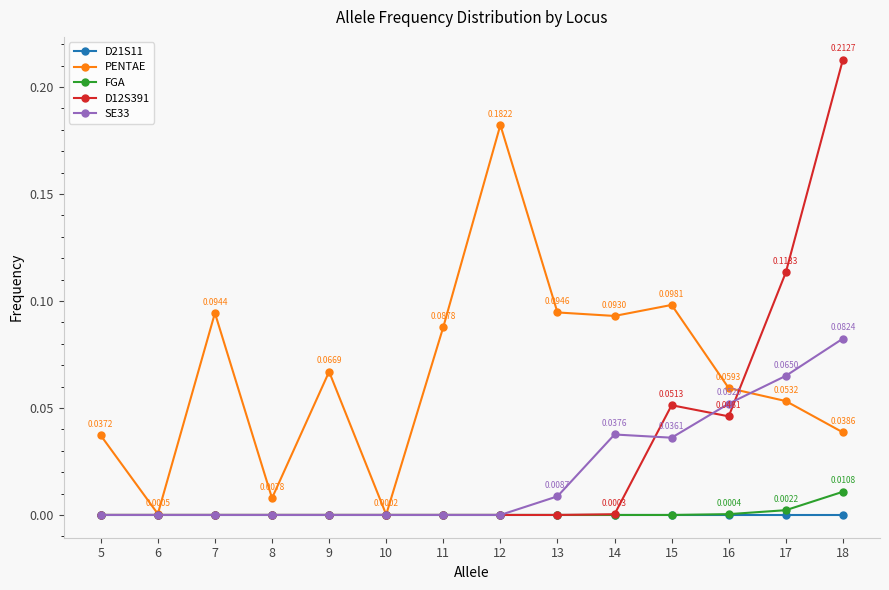

Which series has the widest spread of values?

D12S391